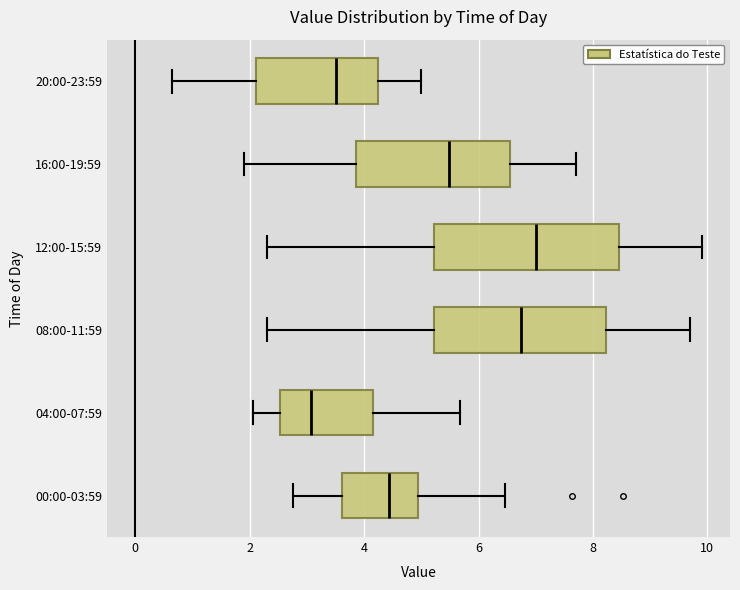

Comparing the boxes themselves (not the whiskers), which one is the widest?

12:00-15:59